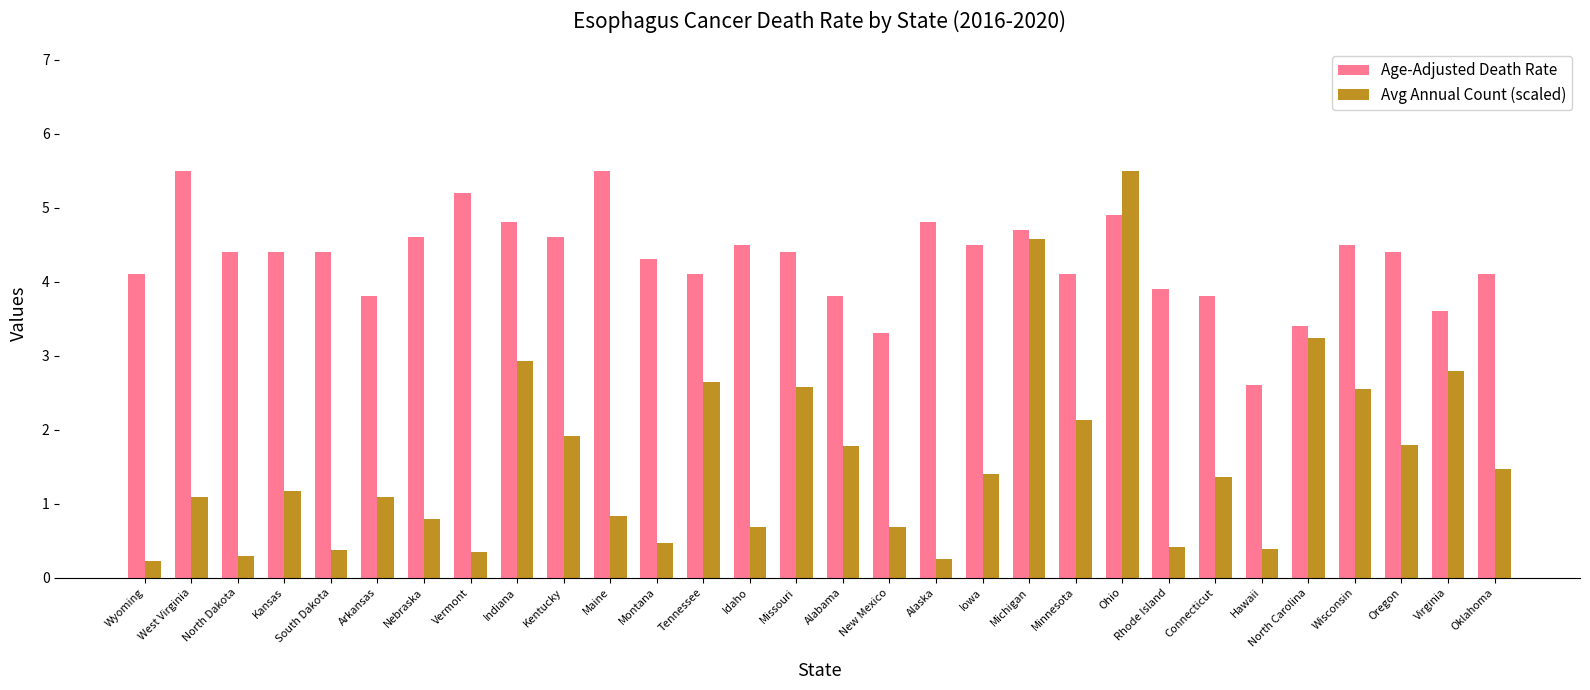

Reading left to right, transcribe all the data shown in this chart.

Age-Adjusted Death Rate: 4.1	5.5	4.4	4.4	4.4	3.8	4.6	5.2	4.8	4.6	5.5	4.3	4.1	4.5	4.4	3.8	3.3	4.8	4.5	4.7	4.1	4.9	3.9	3.8	2.6	3.4	4.5	4.4	3.6	4.1
Avg Annual Count (scaled): 0.2	1.1	0.3	1.2	0.4	1.1	0.8	0.4	2.9	1.9	0.8	0.5	2.6	0.7	2.6	1.8	0.7	0.2	1.4	4.6	2.1	5.5	0.4	1.4	0.4	3.2	2.5	1.8	2.8	1.5